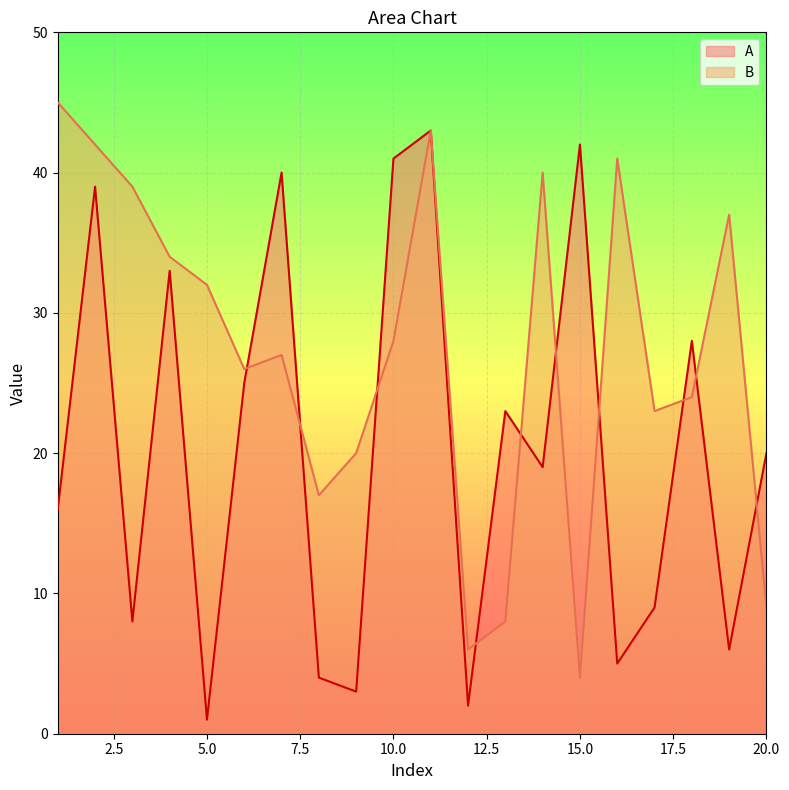

Rank the series by their maximum value, from lowest to highest.

A, B